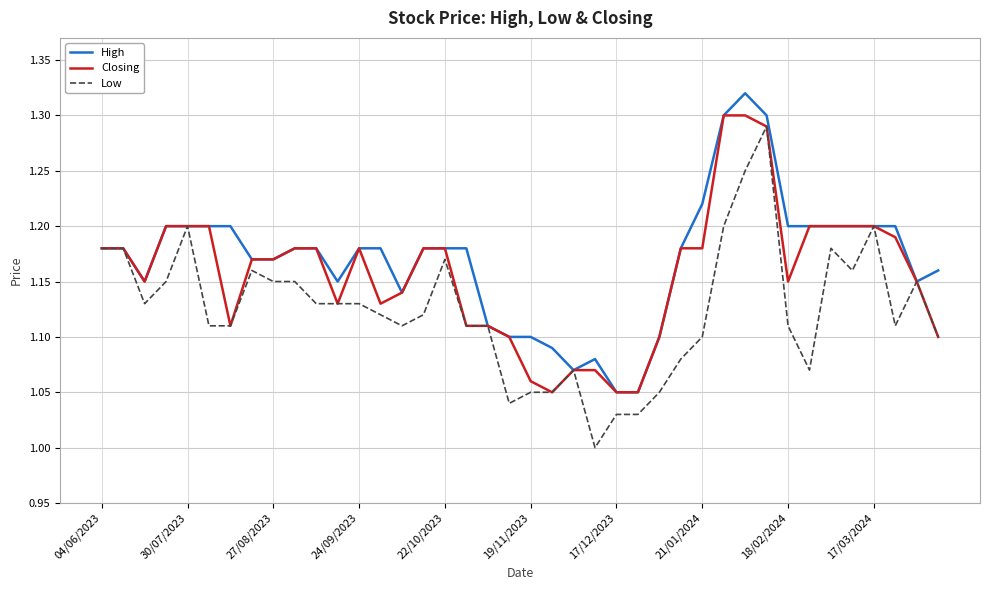

List the series in order of their overall mean, highest first.

High, Closing, Low